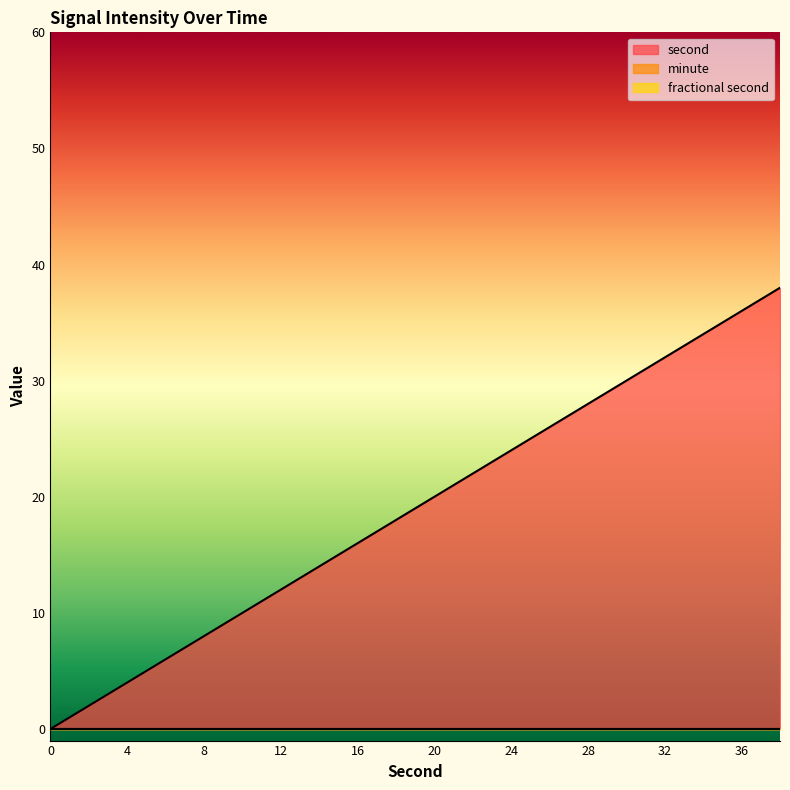

Count the number of categories in the chart.

20